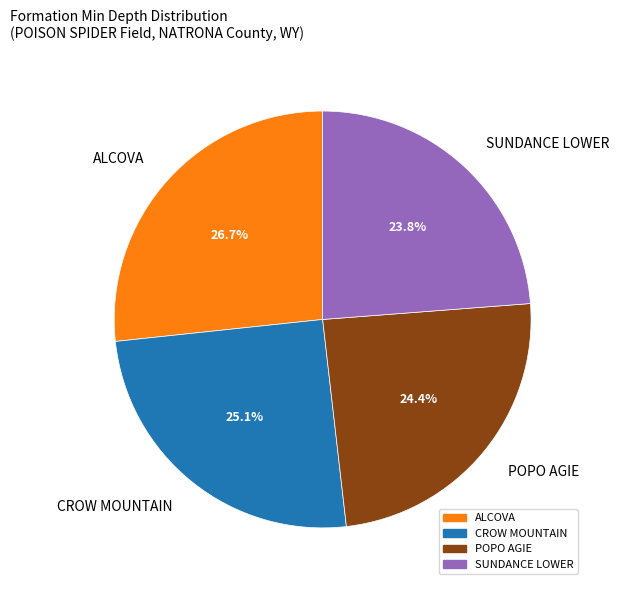

What is the total percentage of SUNDANCE LOWER and CROW MOUNTAIN?

48.9%